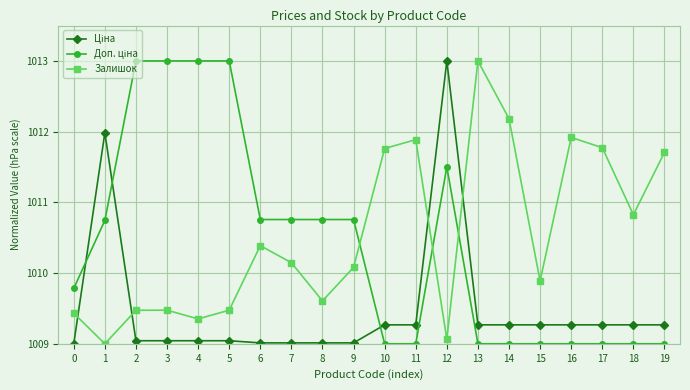

At which category is the sum across all series the highest?

12